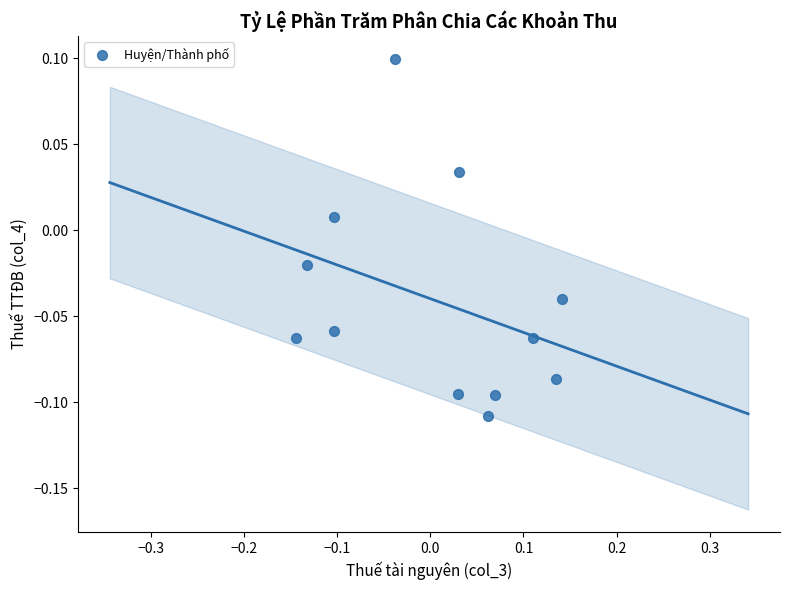

What is the range of X values (max minus min)?

0.3